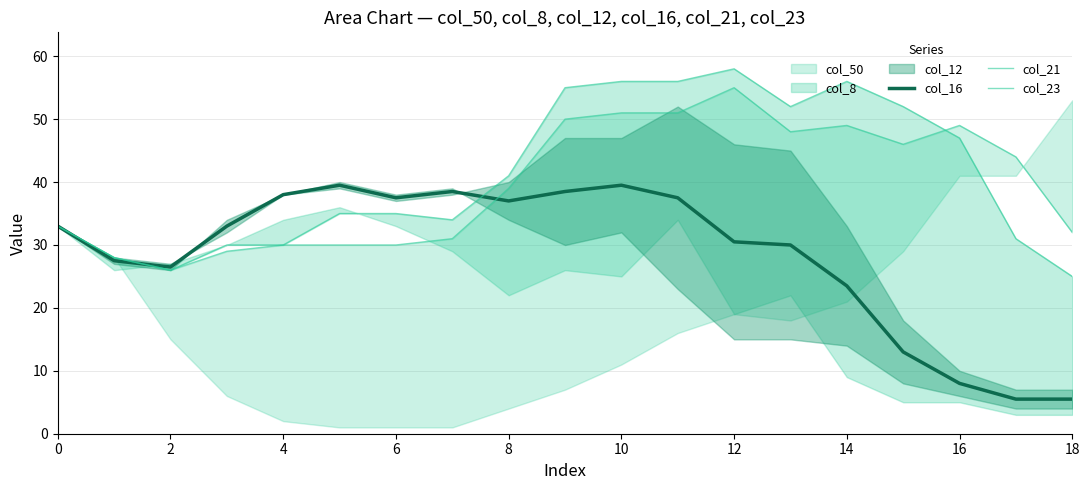

At which label is col_16 closest to 22?

14